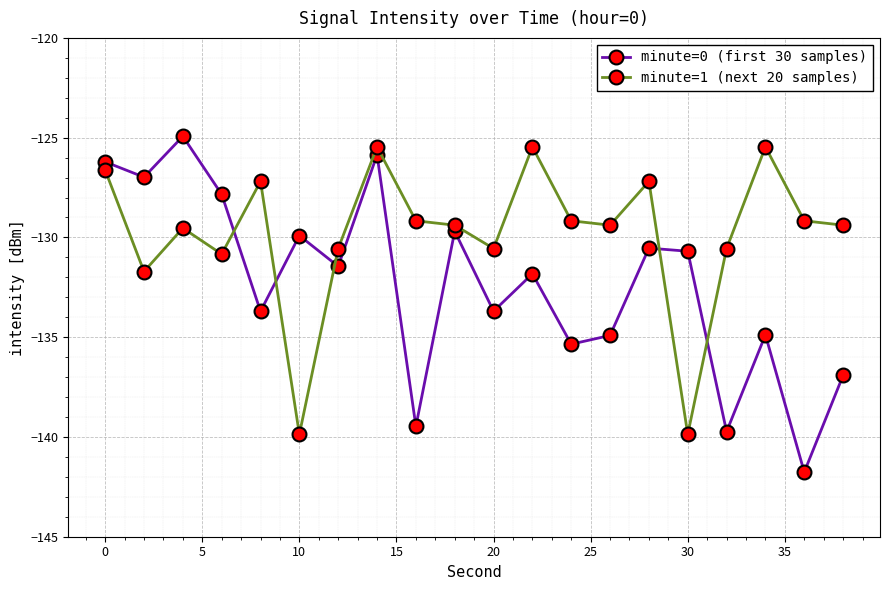

Which series has the widest spread of values?

minute=0 (first 30 samples)